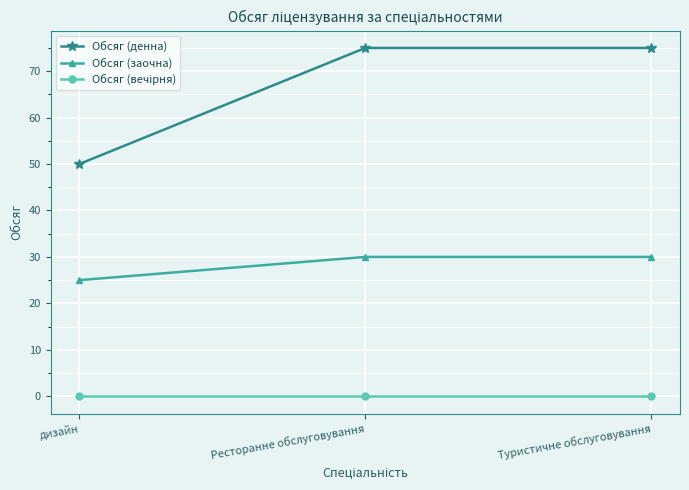

Between дизайн and Ресторанне обслуговування, which series saw the biggest shift?

Обсяг (денна)